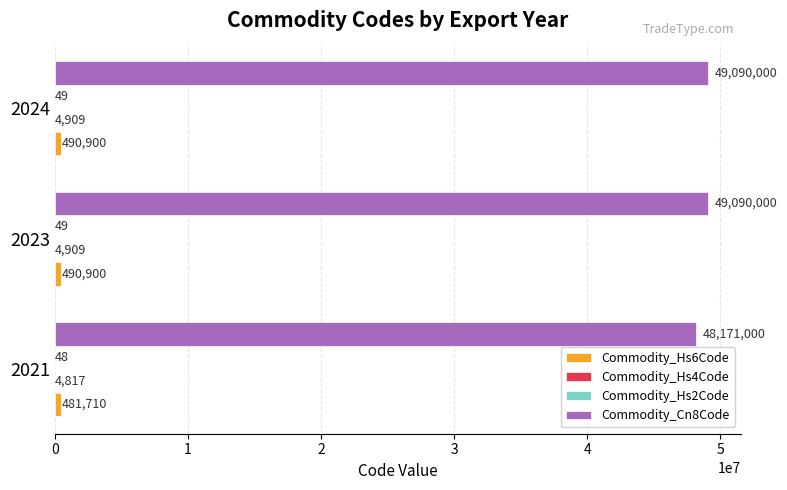

How many categories are shown in the chart?

3